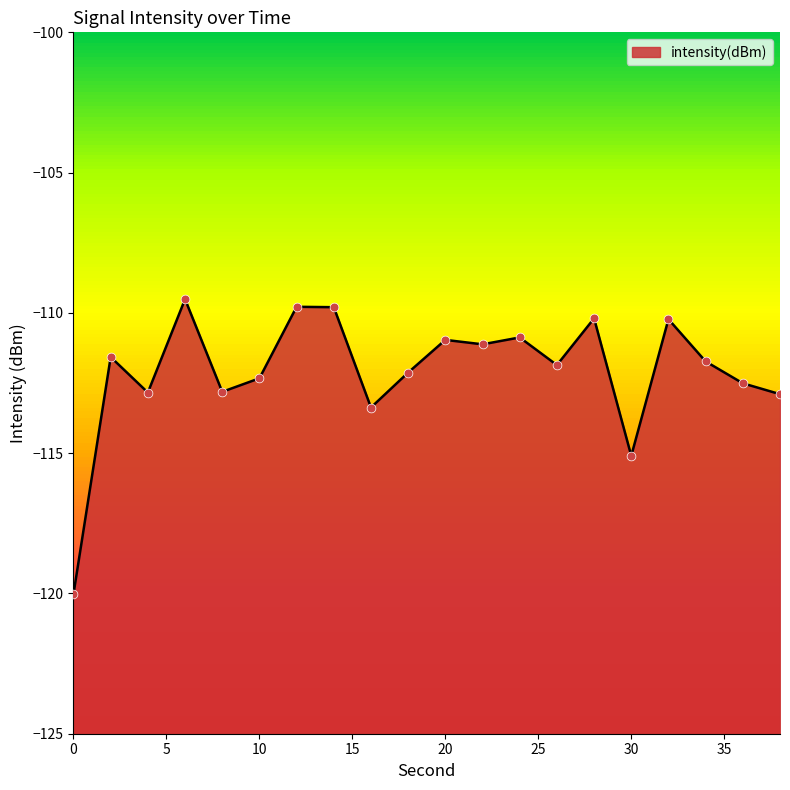

What is the change in value from 8 to 34?

+1.1